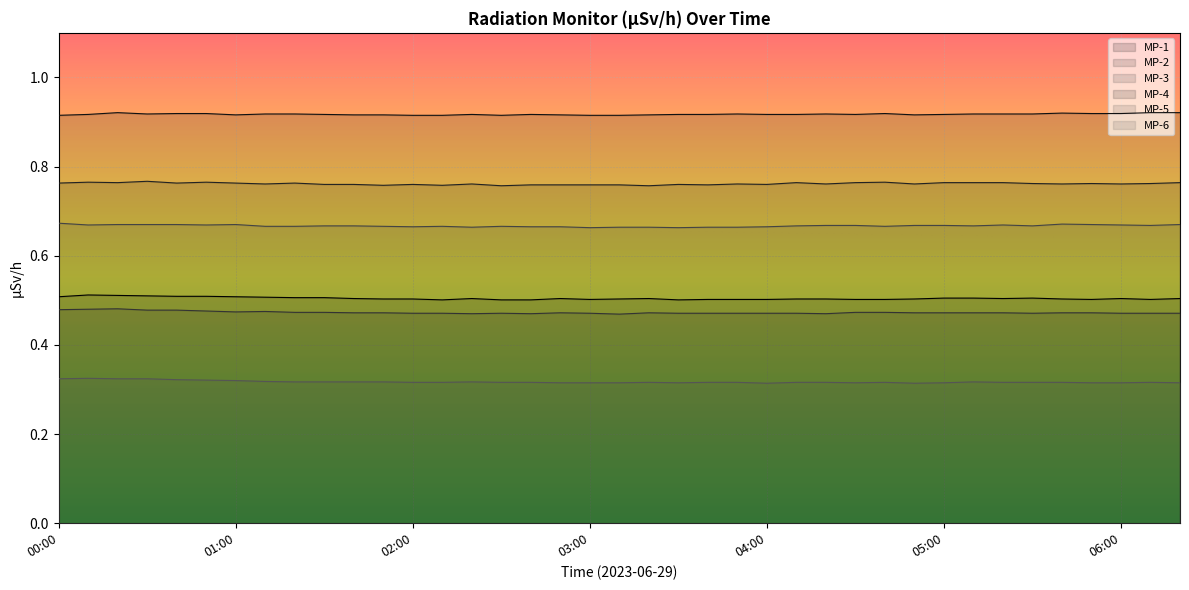

True or false: MP-3 has a value of 0.3 at 04:40.

False